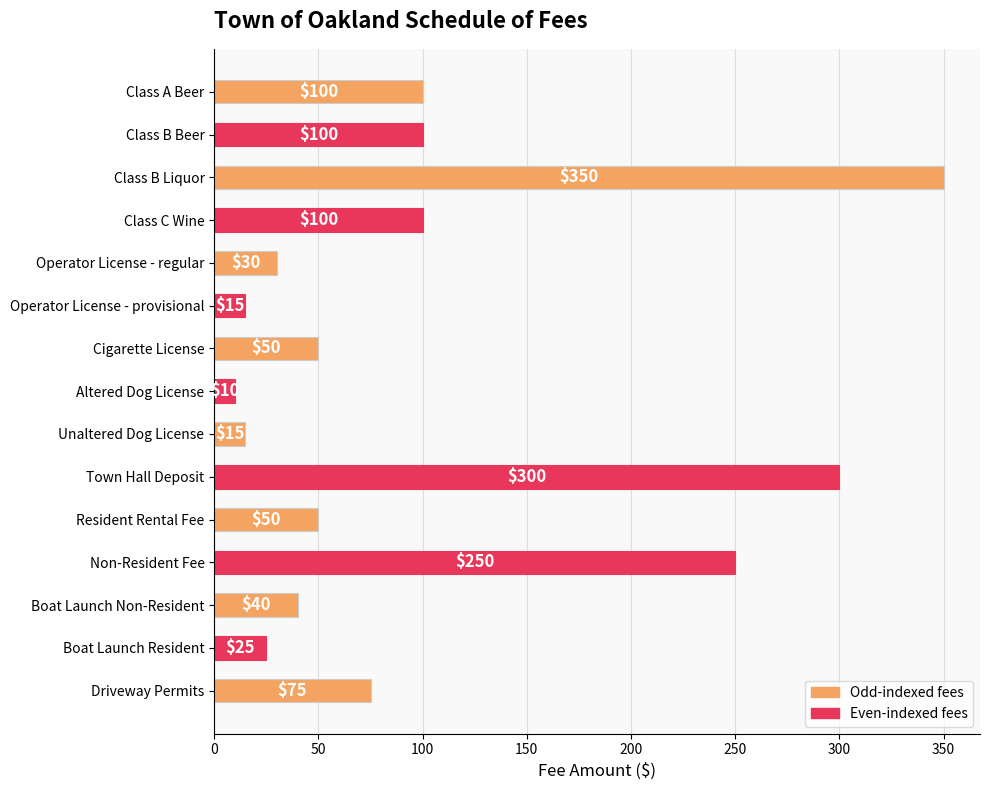

What is the label of the 4th bar from the top?

Class C Wine